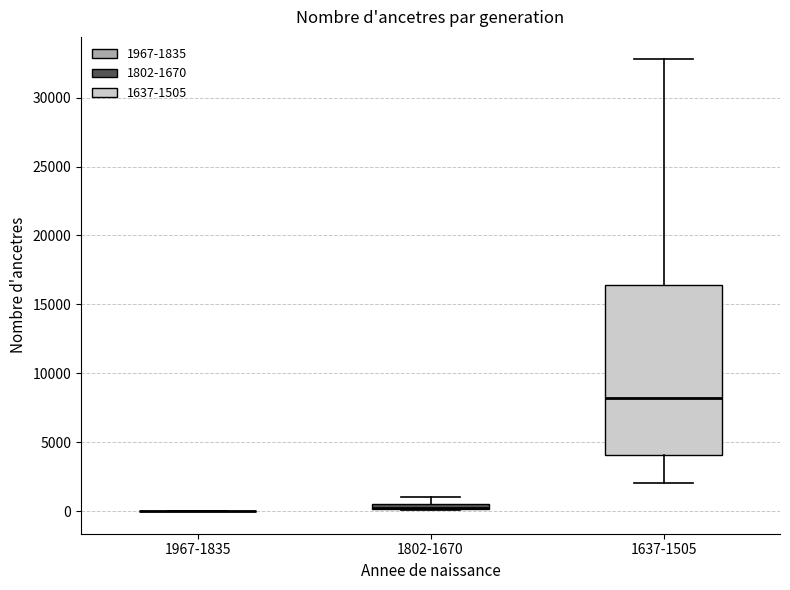

Comparing the boxes themselves (not the whiskers), which one is the tallest?

1637-1505